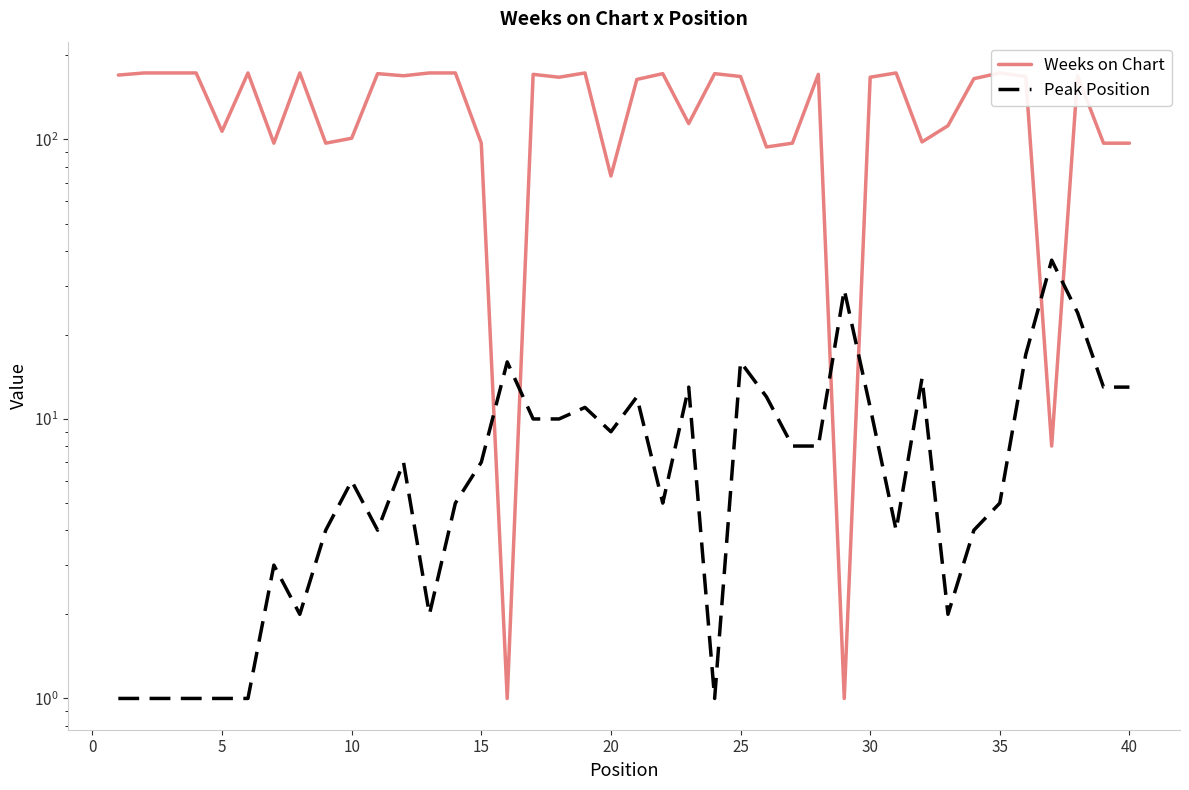

How many lines are shown in the chart?

2